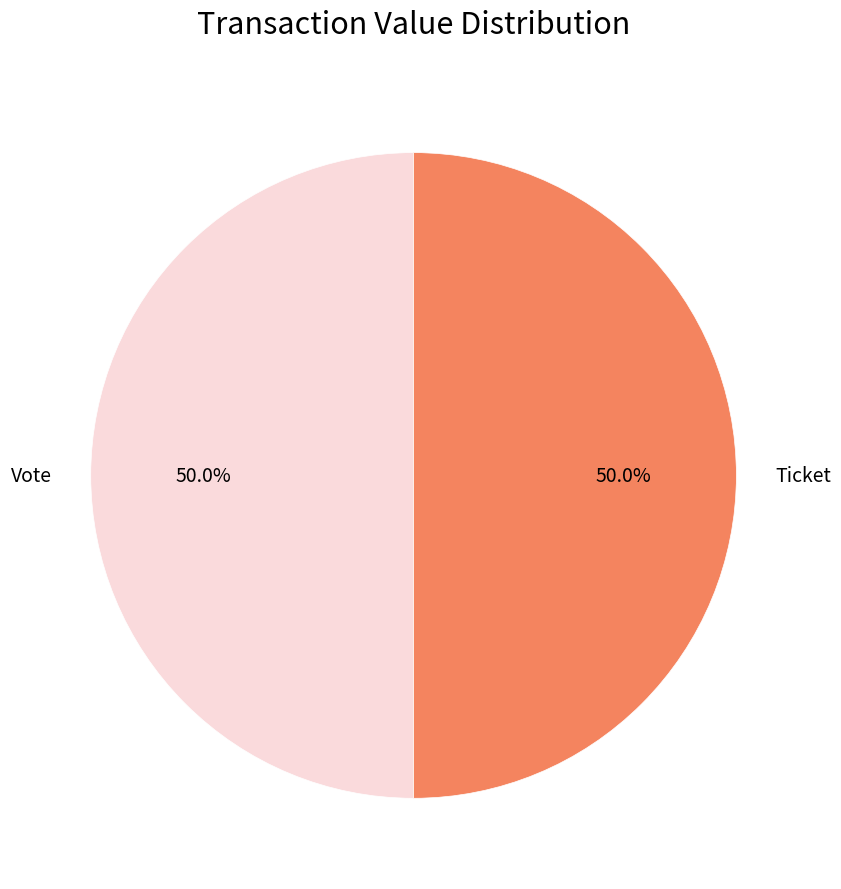

What is the ratio of the value at Vote to the value at Ticket?

1.0